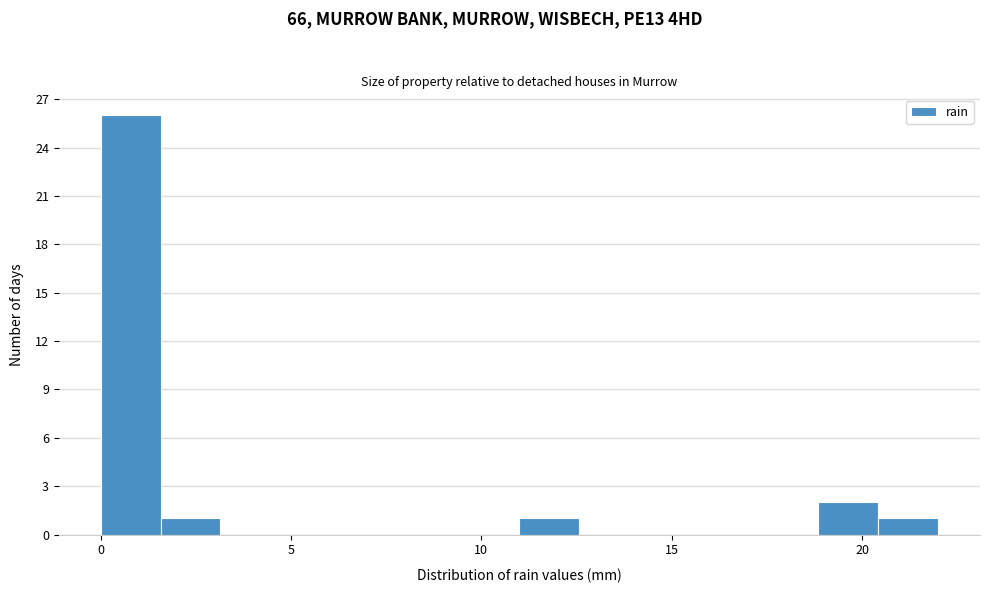

Around what value on the x-axis is the tallest bar? Give the approximate position of its centre, as read against the axis.

1.0